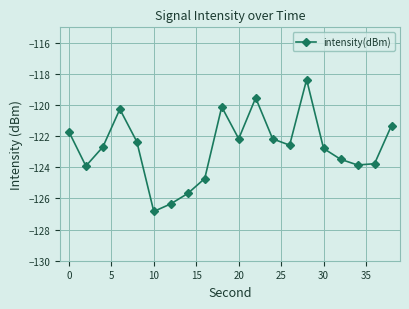

What is the smallest value displayed?

-126.8